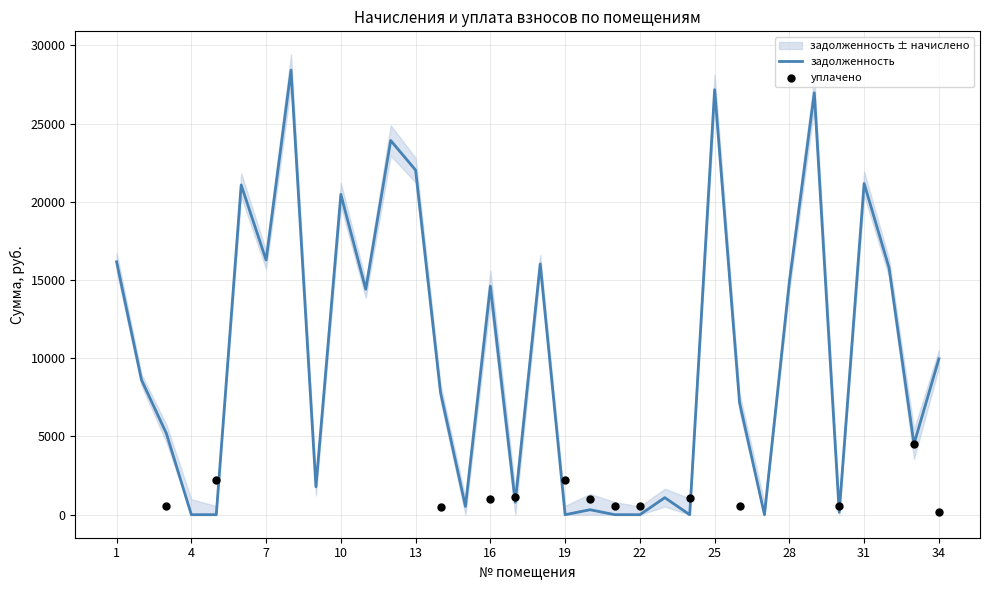

At how many categories does at least one series exceed 18011?

8